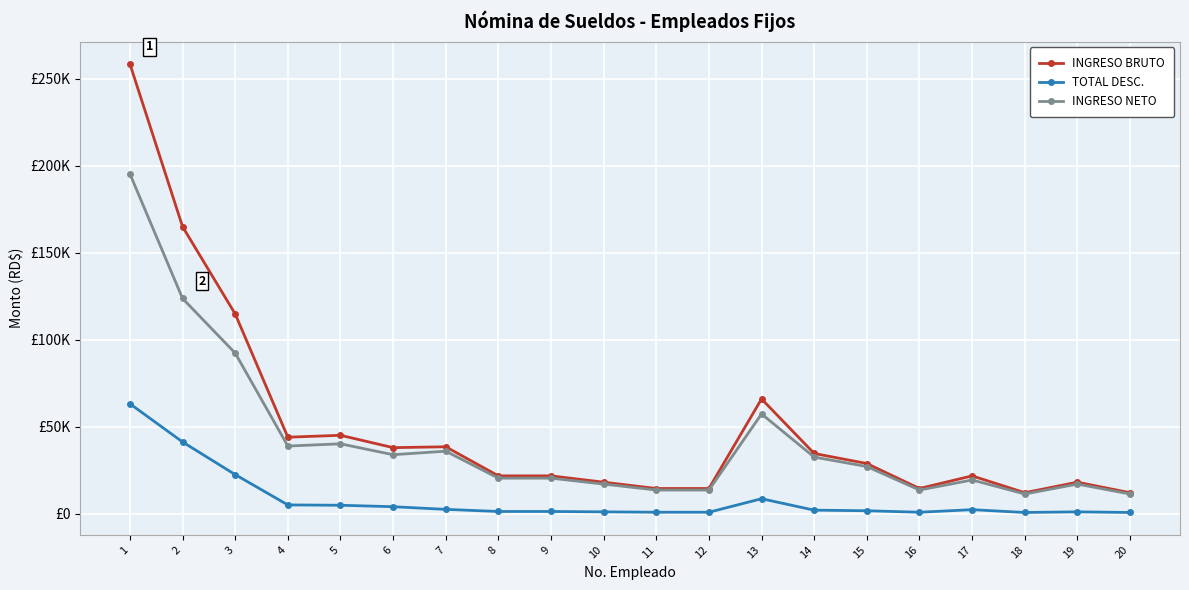

What is the difference between the maximum and minimum values in the TOTAL DESC. series?

62469.4